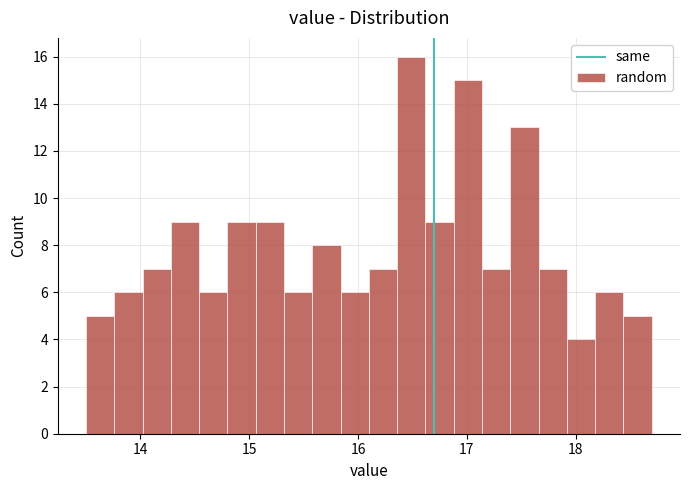

Around what value on the x-axis is the tallest bar? Give the approximate position of its centre, as read against the axis.

16.5